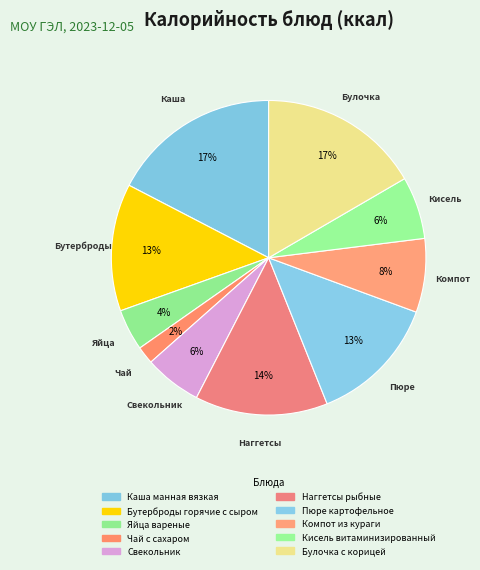

How many slices are in this pie chart?

10